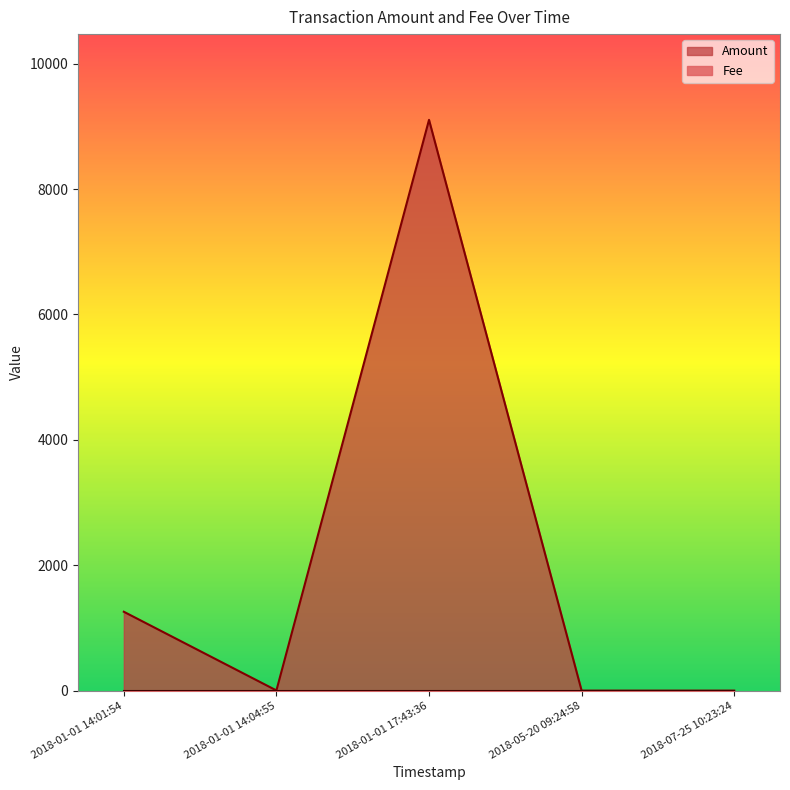

What are all the series names shown in the legend?

Amount, Fee